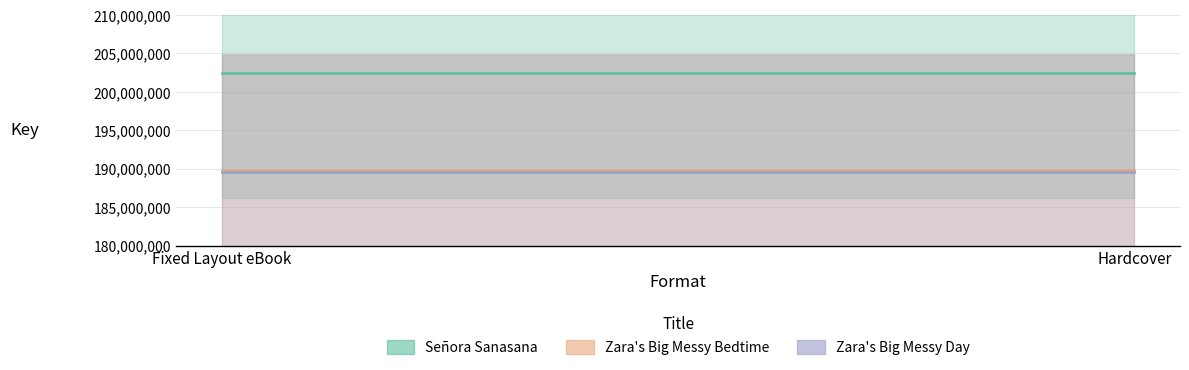

Reading left to right, what are all the values shown in this chart?

Señora Sanasana: Fixed Layout eBook=202417691	Hardcover=202417691
Zara's Big Messy Bedtime: Fixed Layout eBook=189784300	Hardcover=189784300
Zara's Big Messy Day: Fixed Layout eBook=189587559	Hardcover=189587559